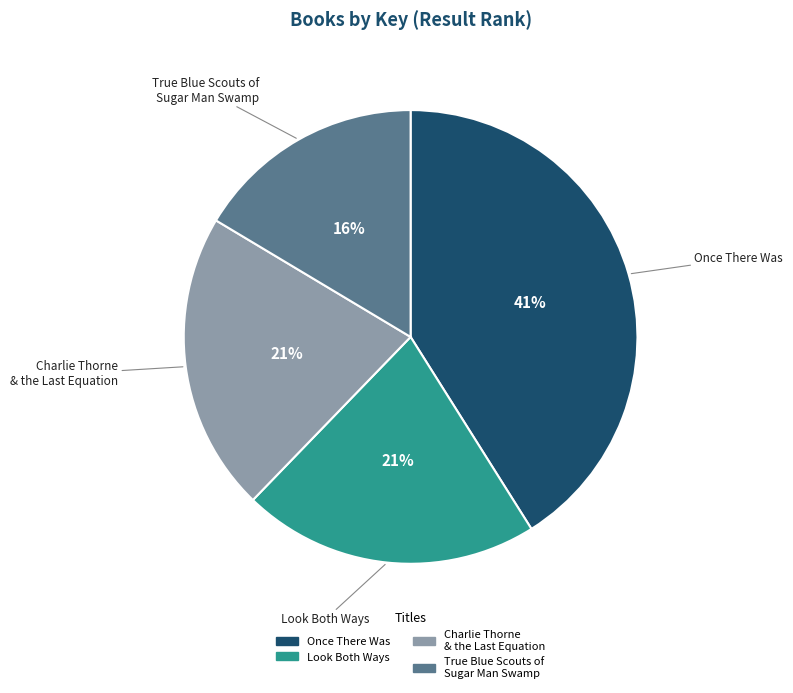

To the nearest percent, what is the average slice percentage?

25%